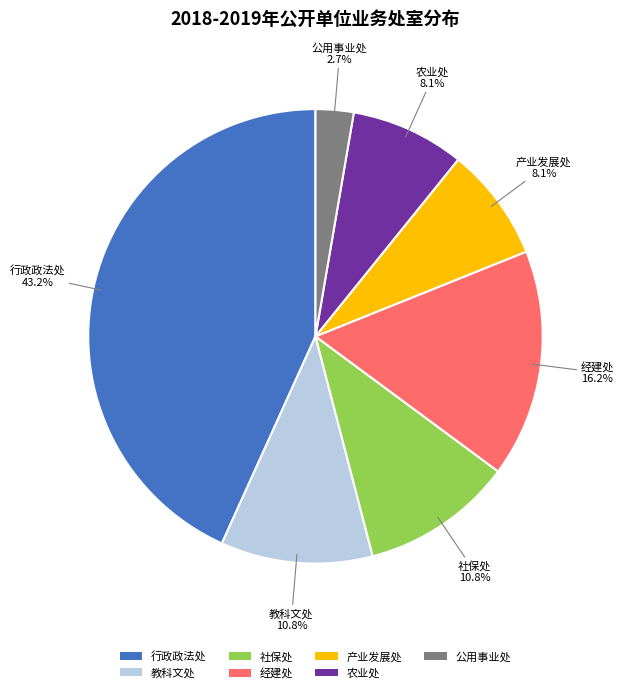

To the nearest percent, what is the combined percentage of 产业发展处 and 社保处?

19%